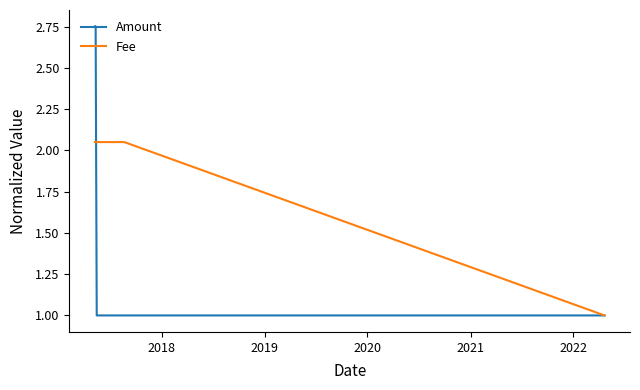

Rank the series by their average value, from lowest to highest.

Fee, Amount